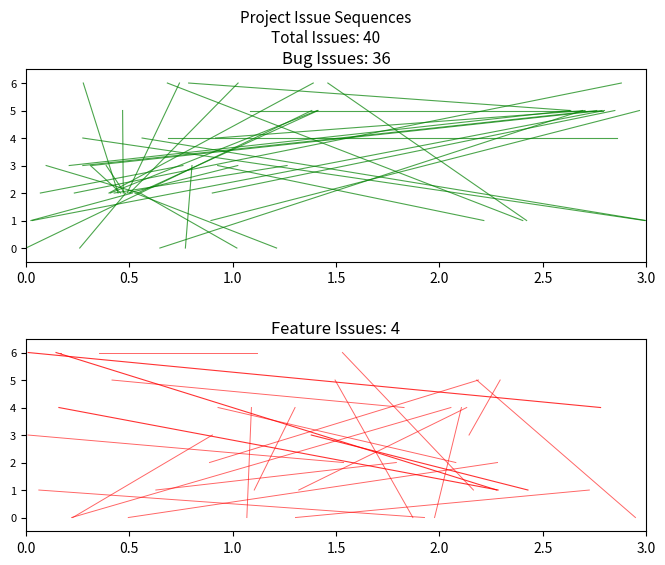

What is the value of the Feature point at the 2nd from the left?

4